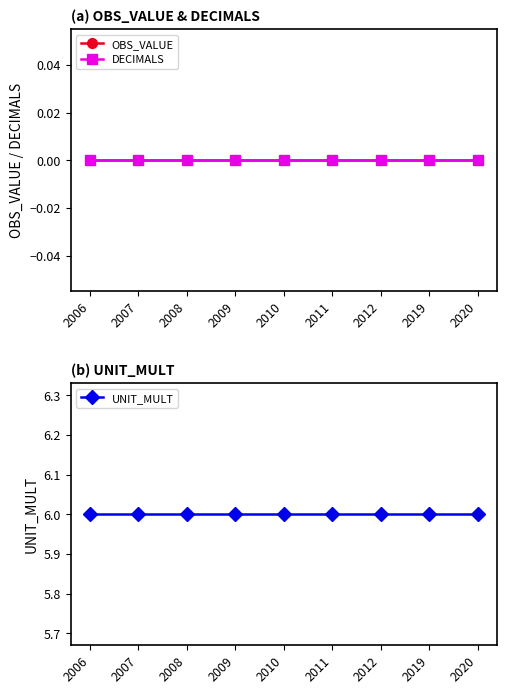

Rank the series at 2020 from highest to lowest value.

UNIT_MULT, OBS_VALUE, DECIMALS